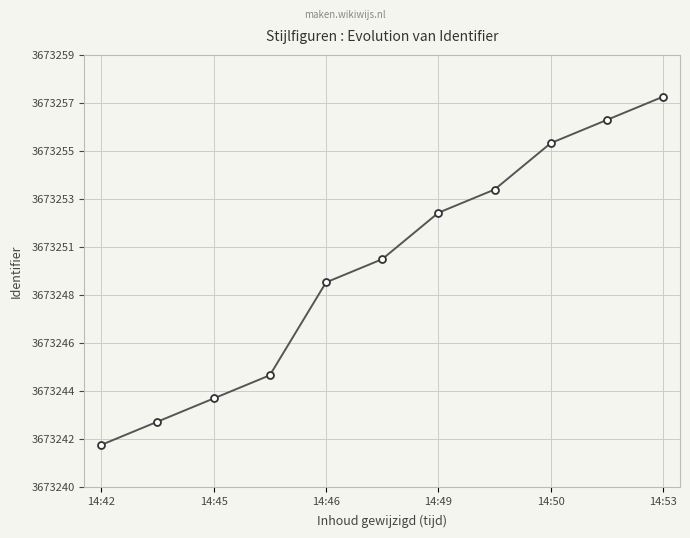

Where does the data first go above 3673250?

14:49